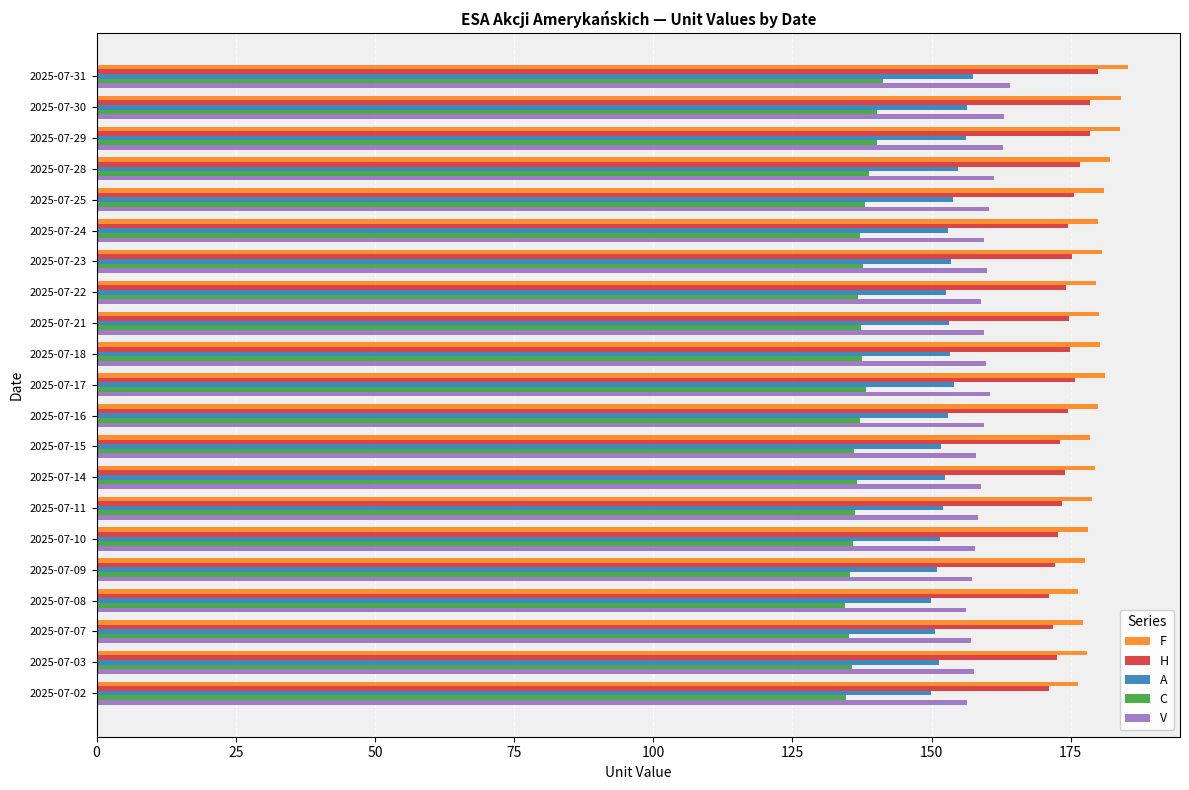

What is the maximum value for A?

157.4